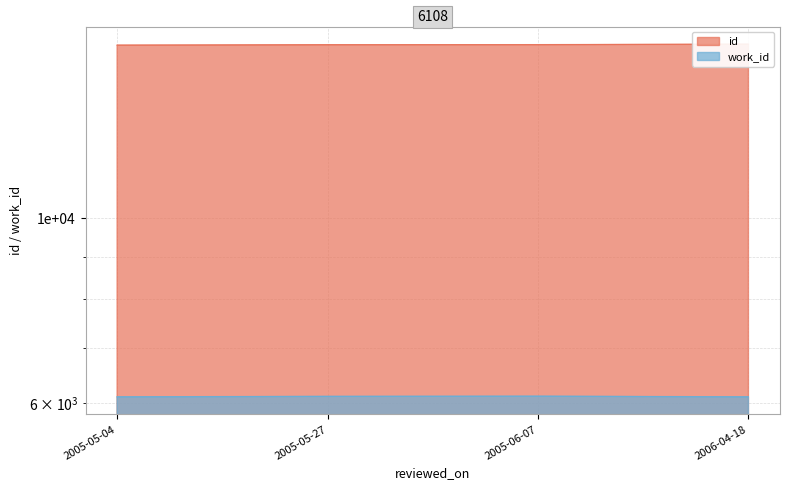

How many data points does each series have?

4